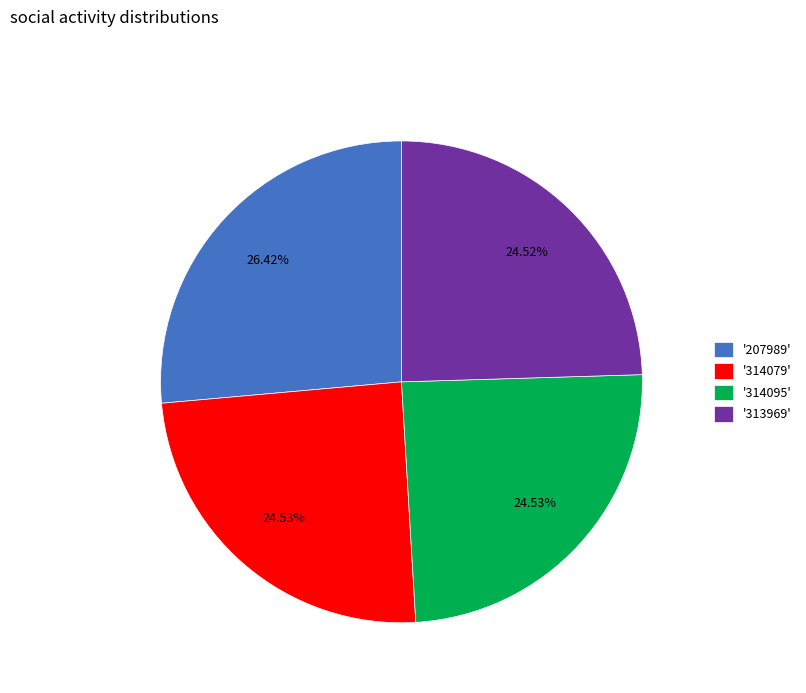

Is the sum of '313969' and '314095' greater than half?

No